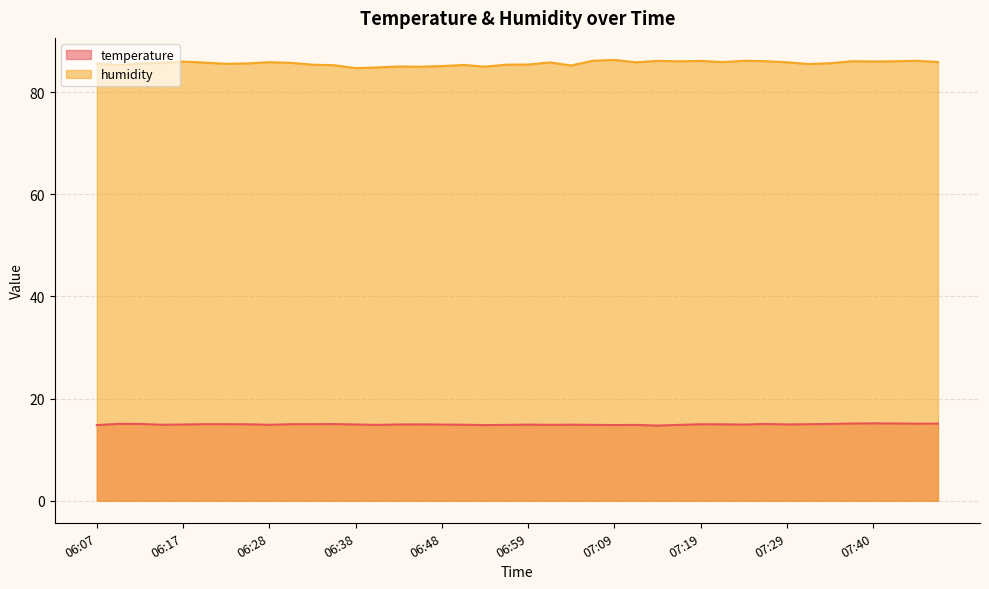

Which series has the largest range (max minus min)?

humidity